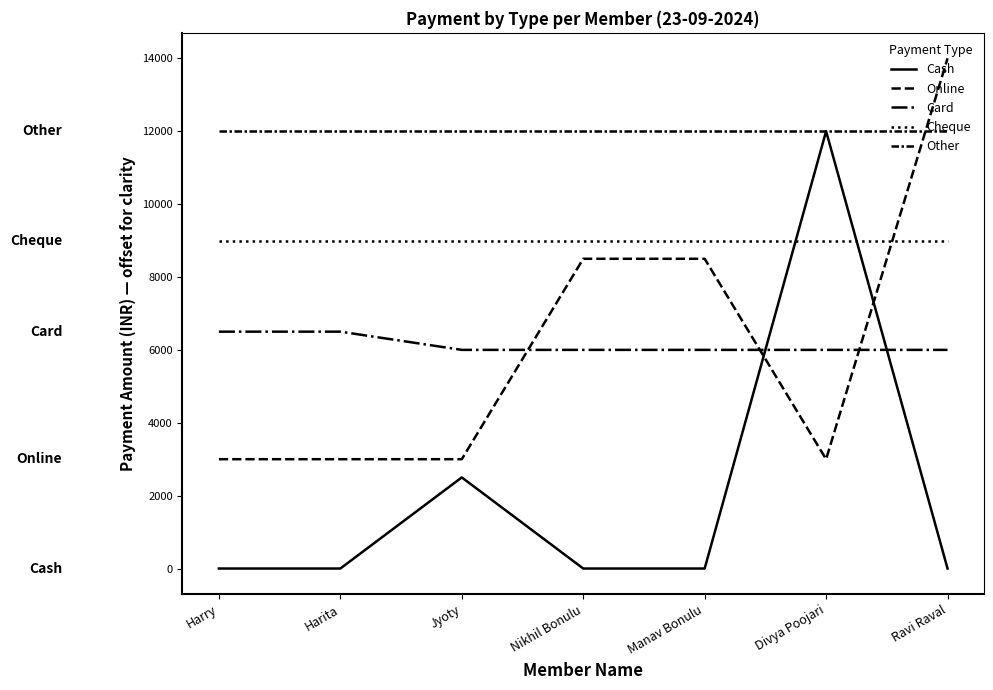

Where do Cash and Online first cross each other?

Manav Bonulu and Divya Poojari